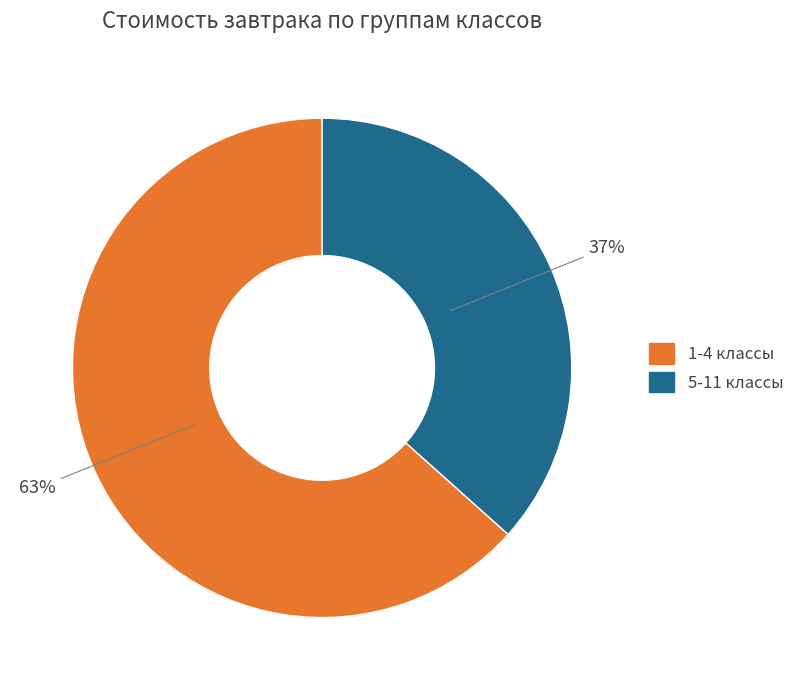

How many slices are in this pie chart?

2